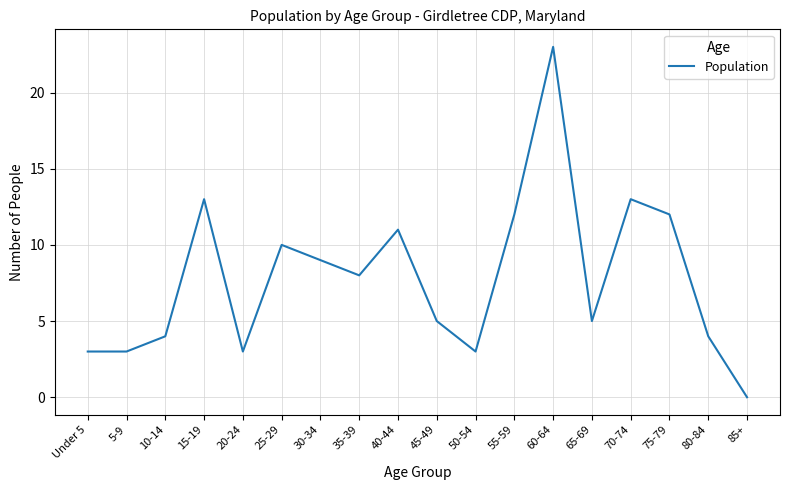

True or false: the data has more than 0 interior local peaks.

True